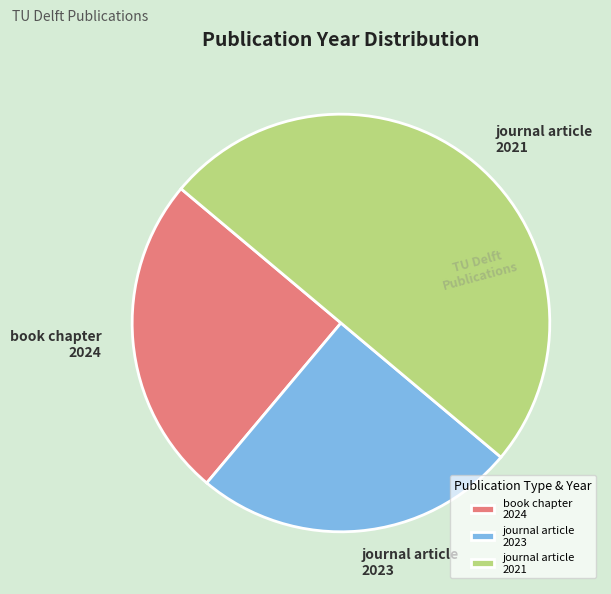

Which category has the biggest portion of the pie?

journal article 2021